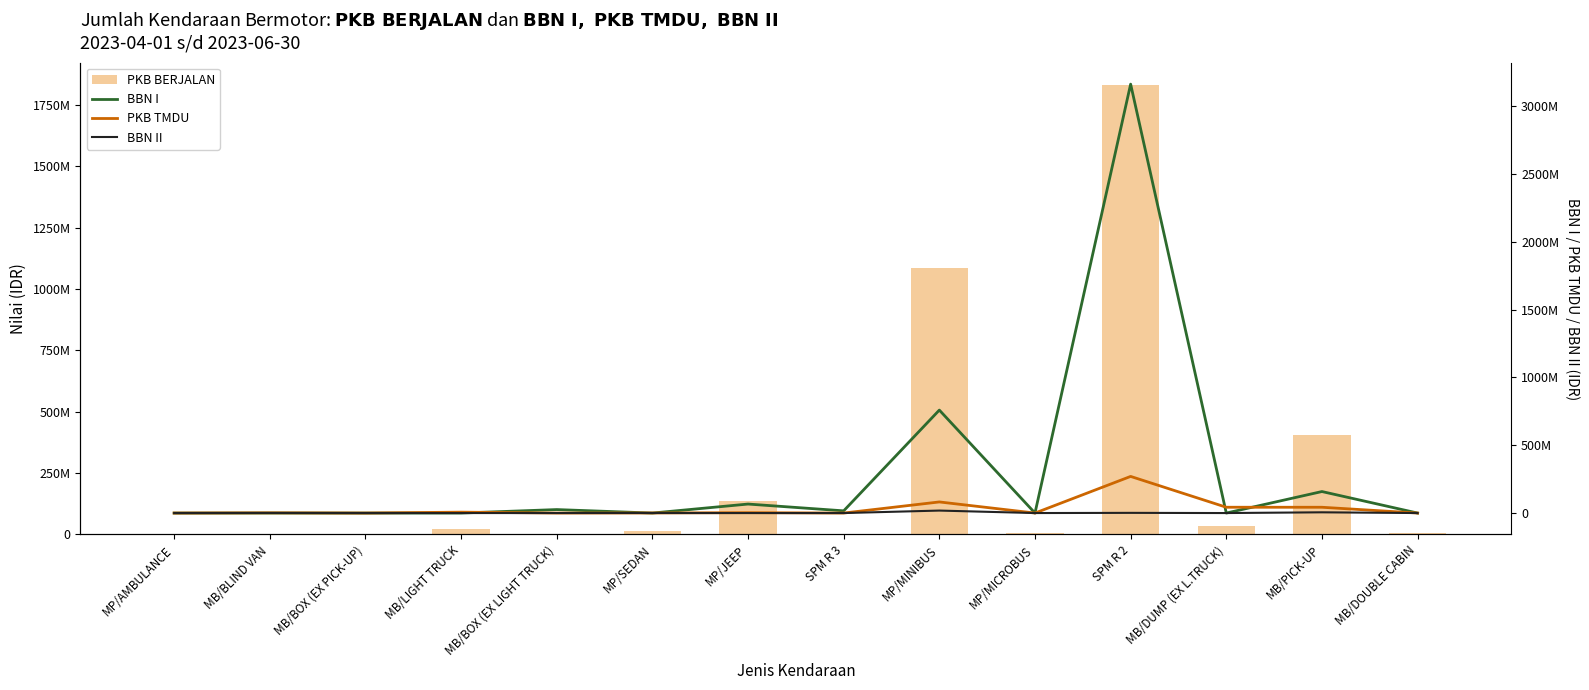

How many groups of bars are there?

14